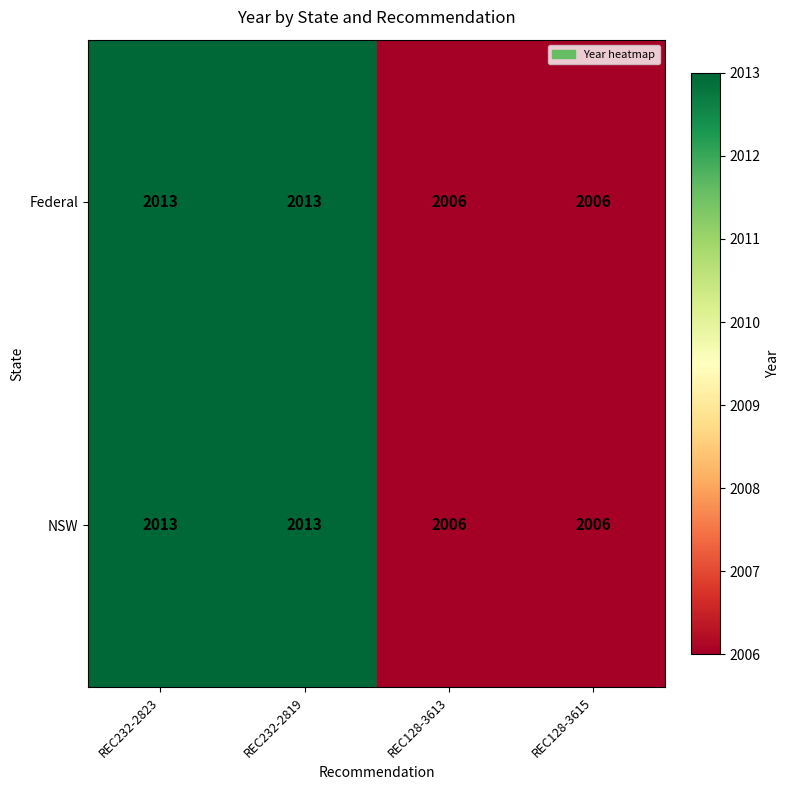

Reading left to right, list all the values displayed in this chart.

Federal: 2013	2013	2006	2006
NSW: 2013	2013	2006	2006